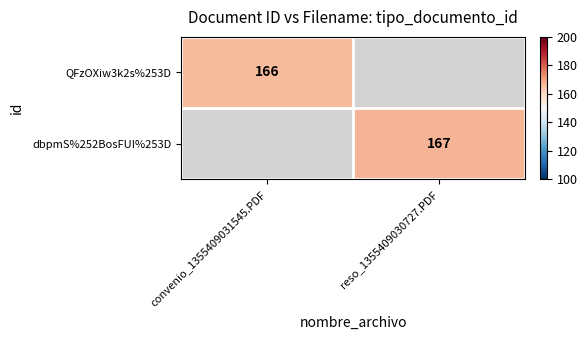

Is the value of QFzOXiw3k2s%253D at convenio_1355409031545.PDF greater than the value of dbpmS%252BosFUI%253D at reso_1355409030727.PDF?

No